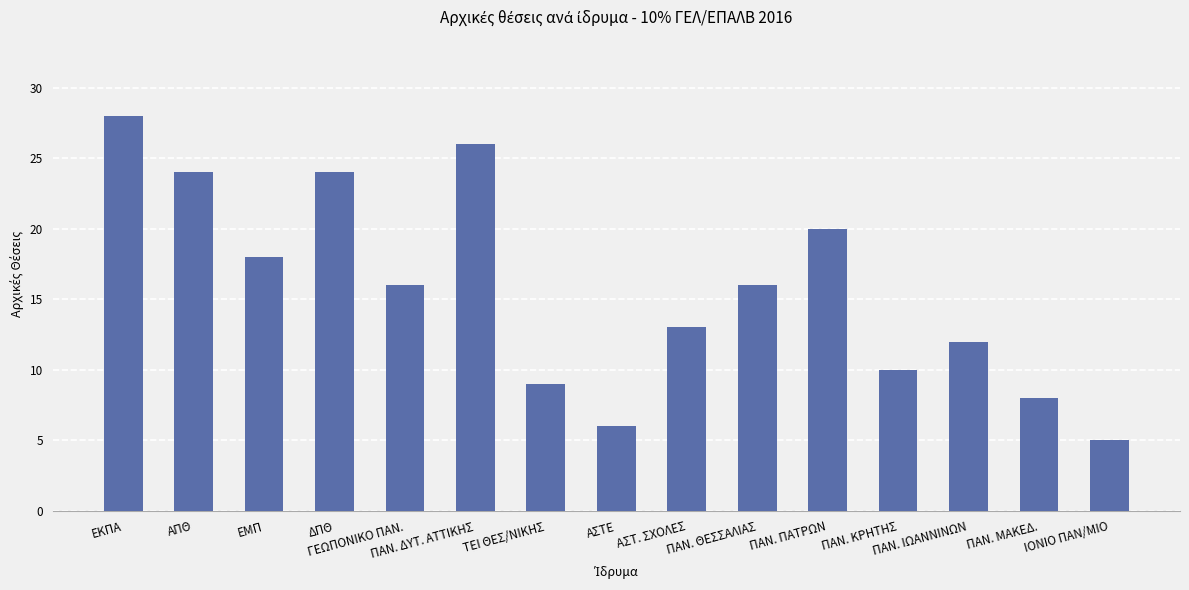

Is it true that the value at ΤΕΙ ΘΕΣ/ΝΙΚΗΣ is 9?

True